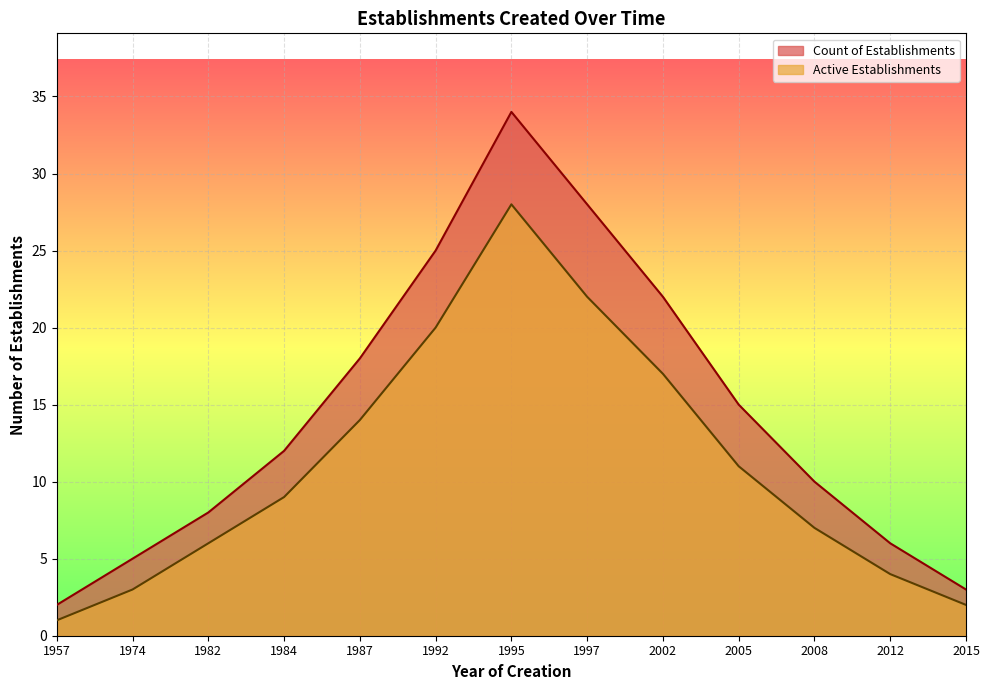

What is the spread (max minus min) of values at 2005?

4